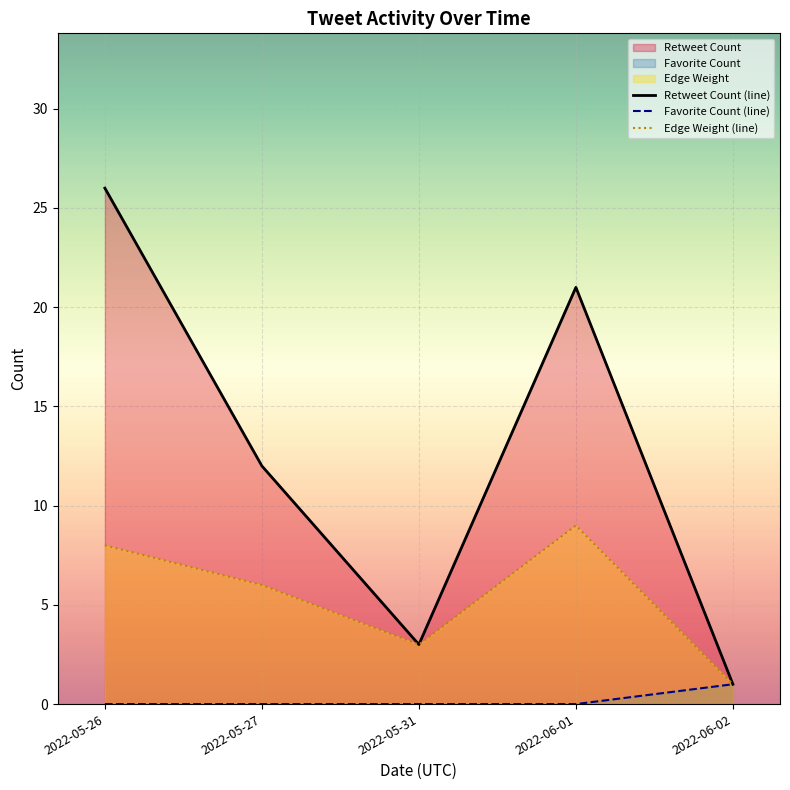

What is the difference between the maximum and second lowest values in the Edge Weight (line) series?

6